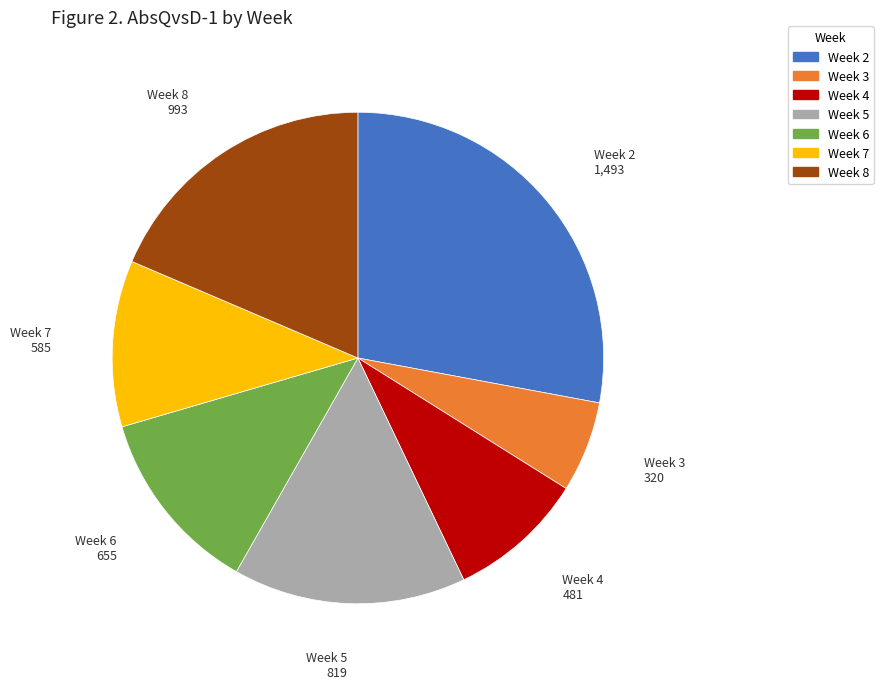

Is there a majority slice in this chart?

No